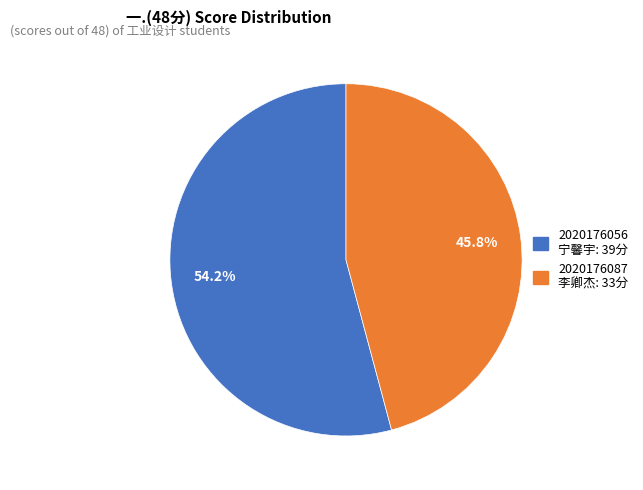

How many segments does this pie chart have?

2